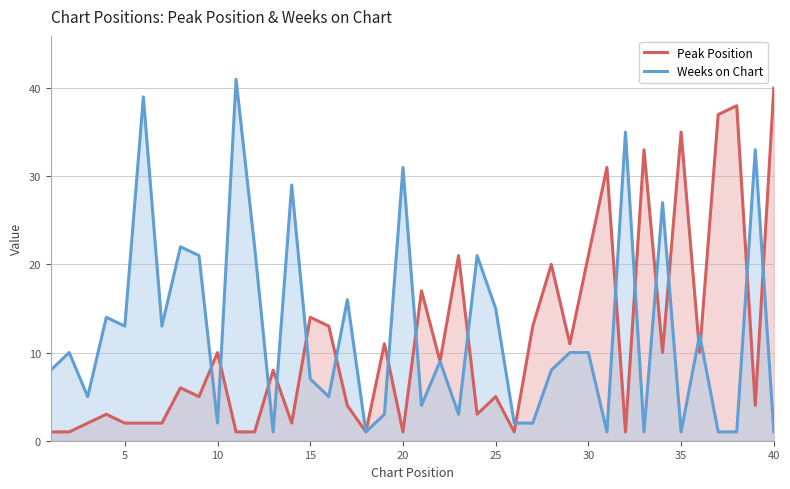

Rank the series at 40 from lowest to highest value.

Weeks on Chart, Peak Position